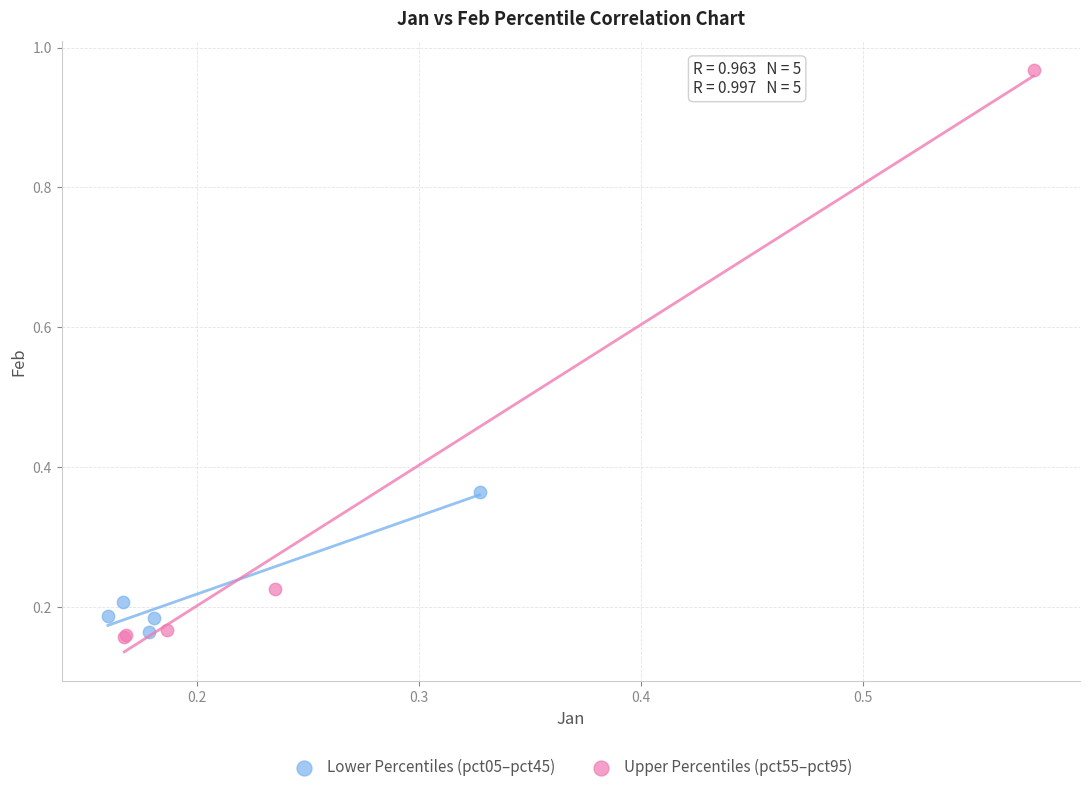

Which series reaches the maximum Y coordinate?

Upper Percentiles (pct55–pct95)